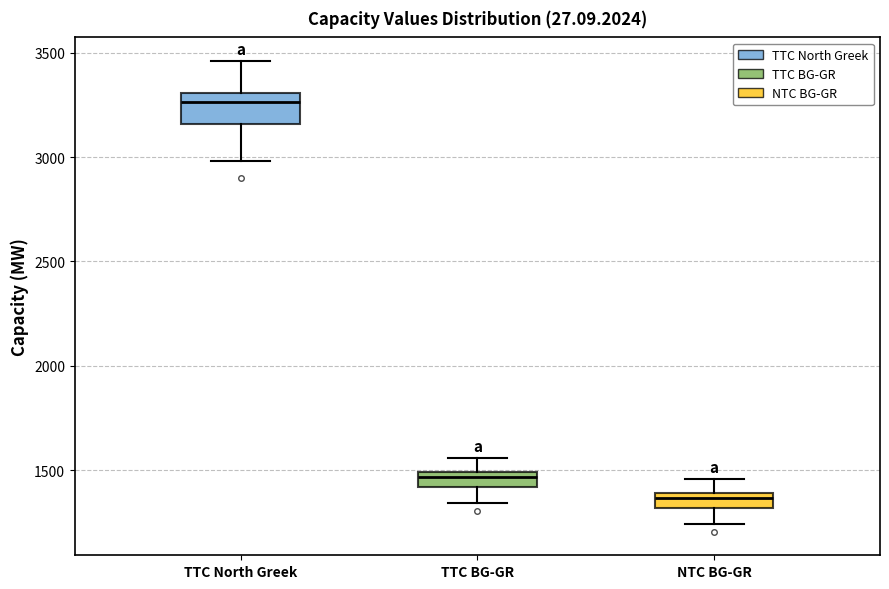

Which box is the tallest, from its lower edge to its upper edge?

TTC North Greek